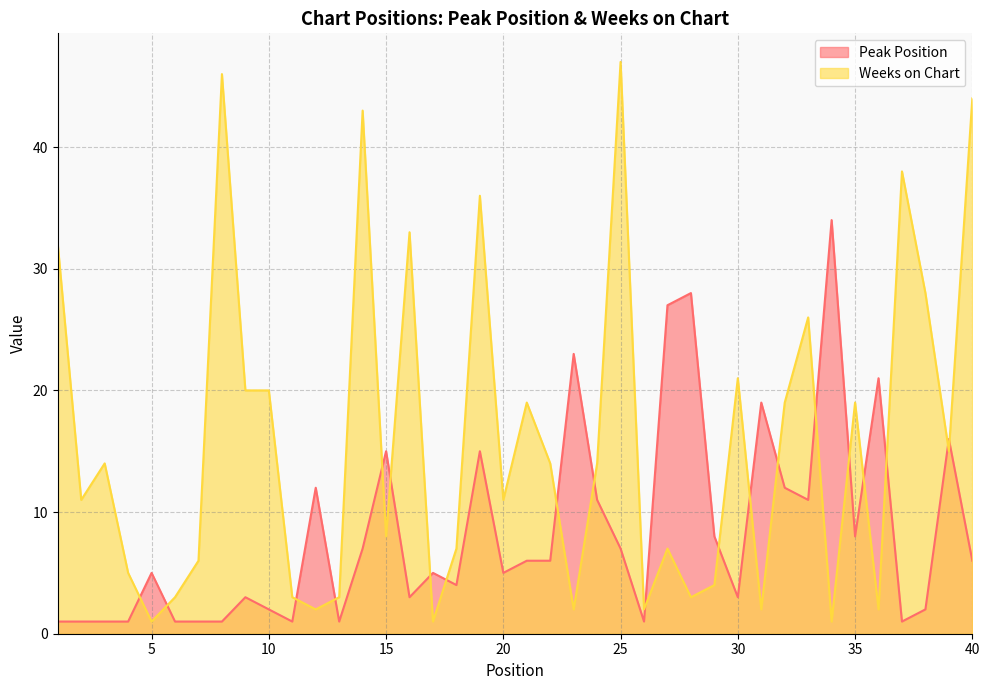

Which series changed the most between 16 and 40?

Weeks on Chart